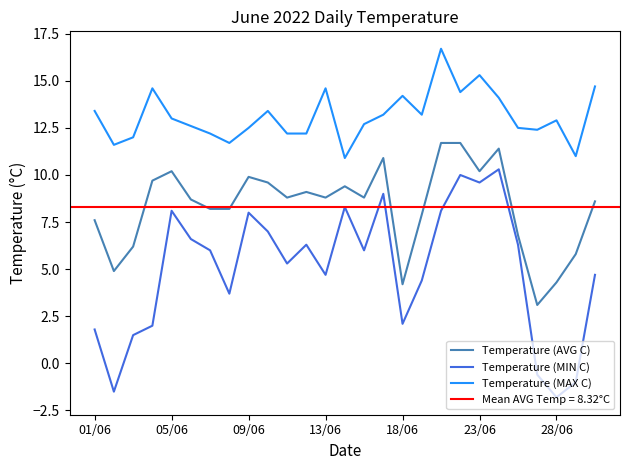

Rank the series by their maximum value, from highest to lowest.

Temperature (MAX C), Temperature (AVG C), Temperature (MIN C)